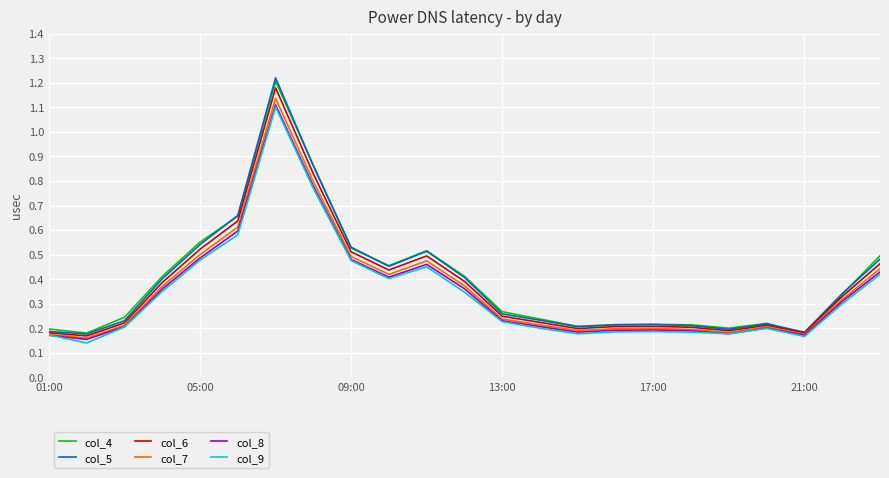

Which series has the largest range (max minus min)?

col_5